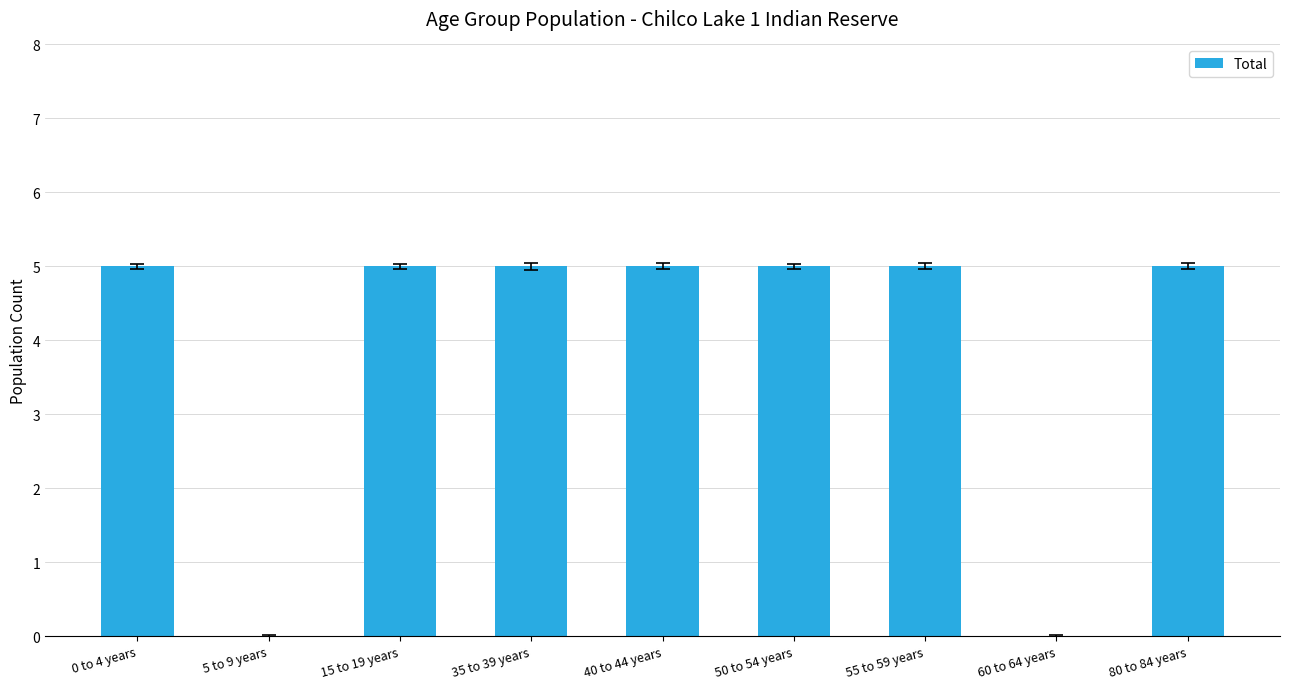

What is the sum of the values at 40 to 44 years and 60 to 64 years?

5